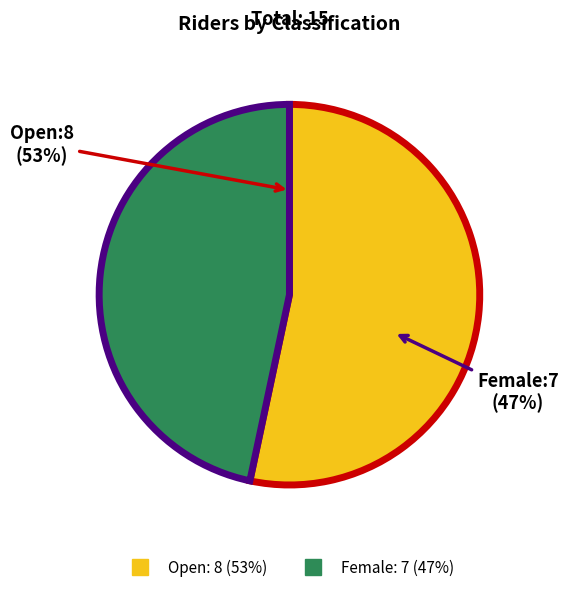

Rank the categories by value from highest to lowest.

Open, Female